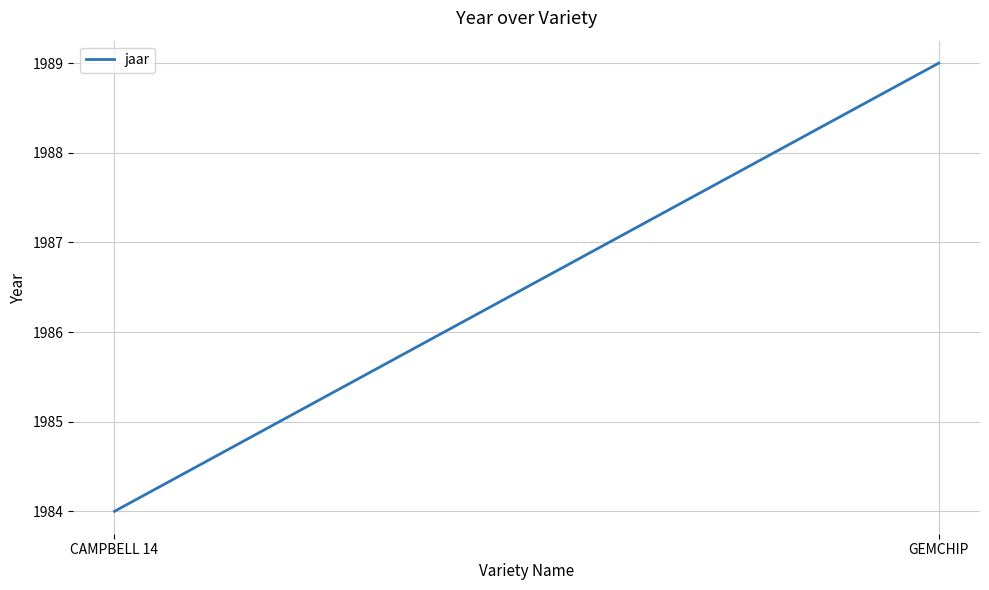

The value at GEMCHIP is 2811. True or false?

False